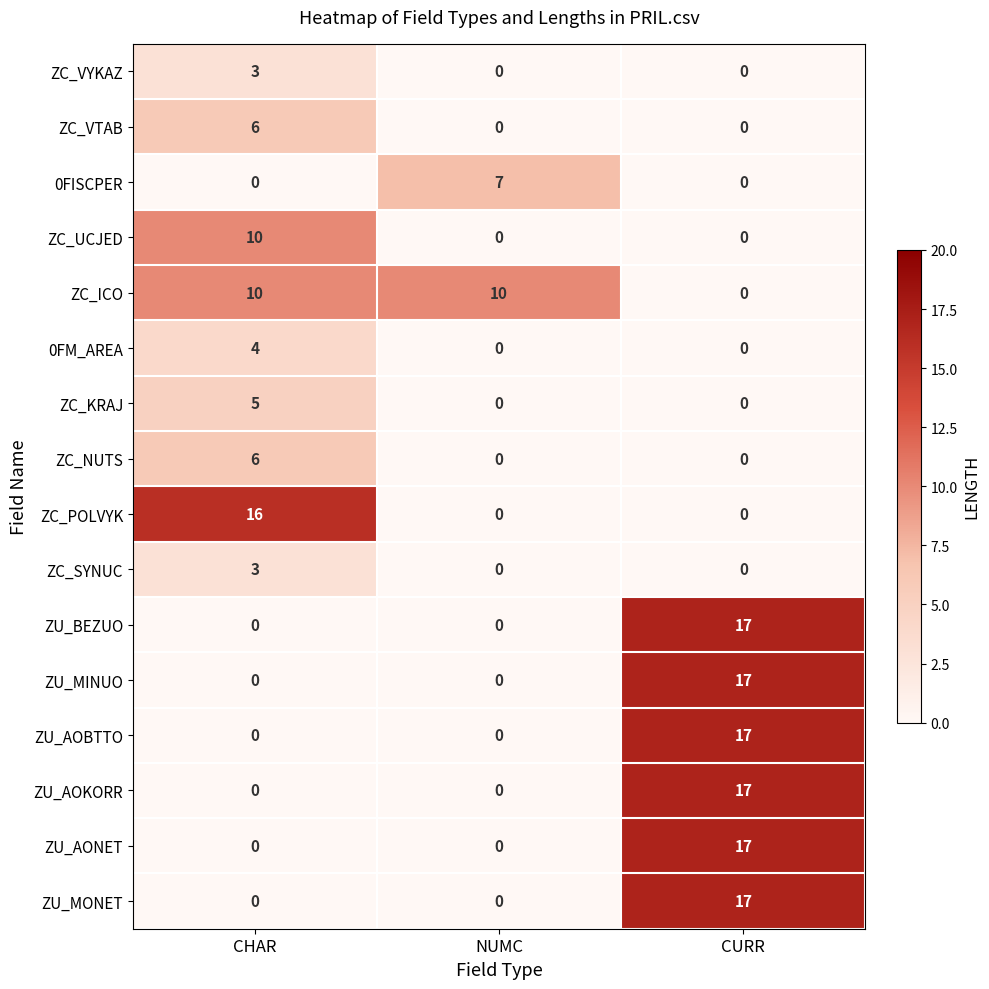

What is the sum of all ZC_KRAJ values?

5